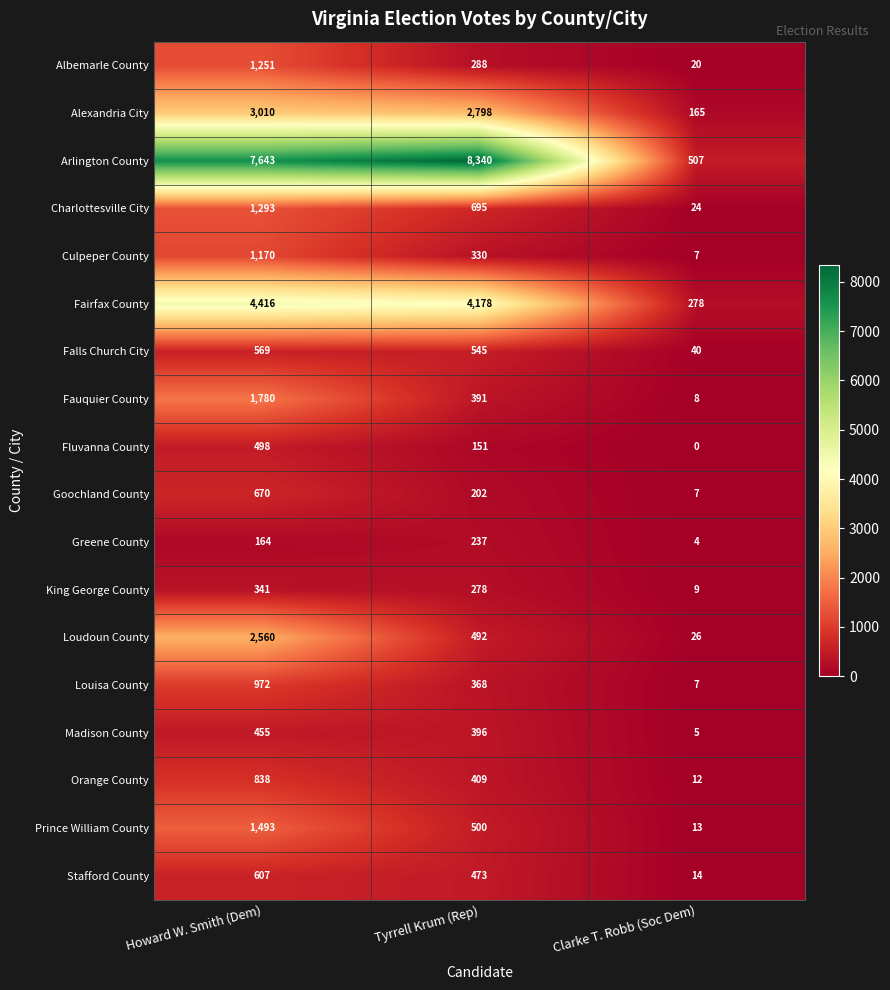

What is the approximate value of Culpeper County at Clarke T. Robb (Soc Dem), to the nearest 10?

10